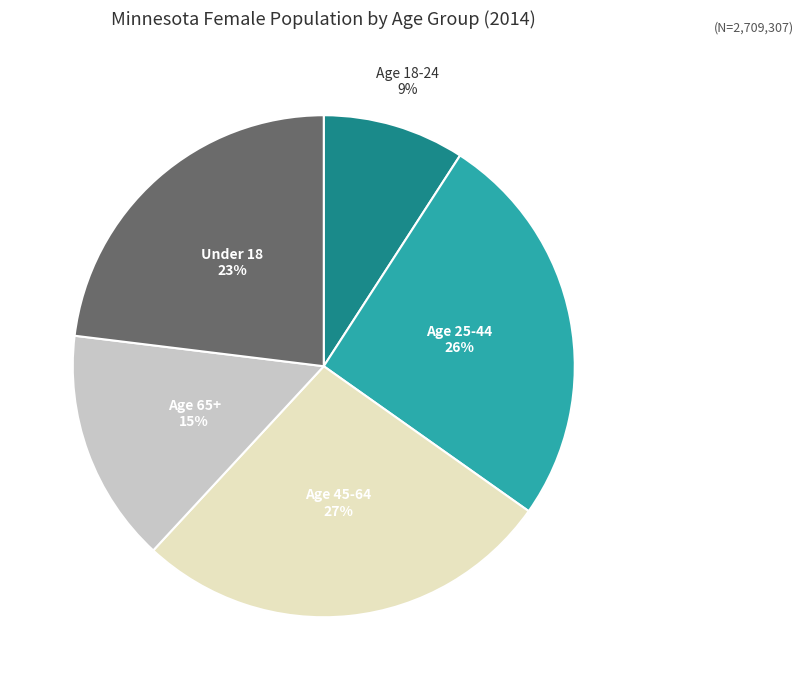

Do Age 18-24 and Age 25-44 together represent more than half of the pie?

No